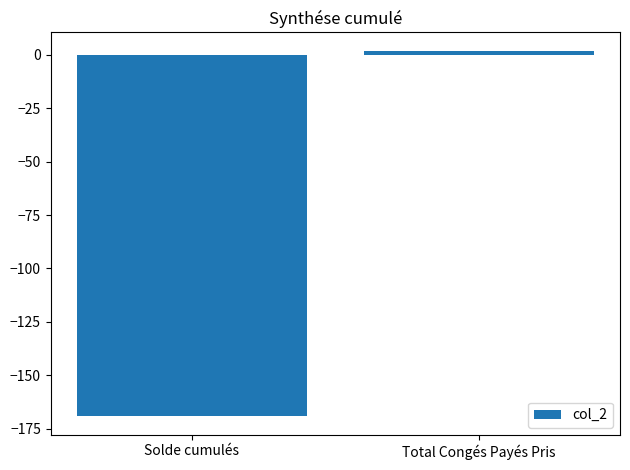

What position from the right is Total Congés Payés Pris?

1